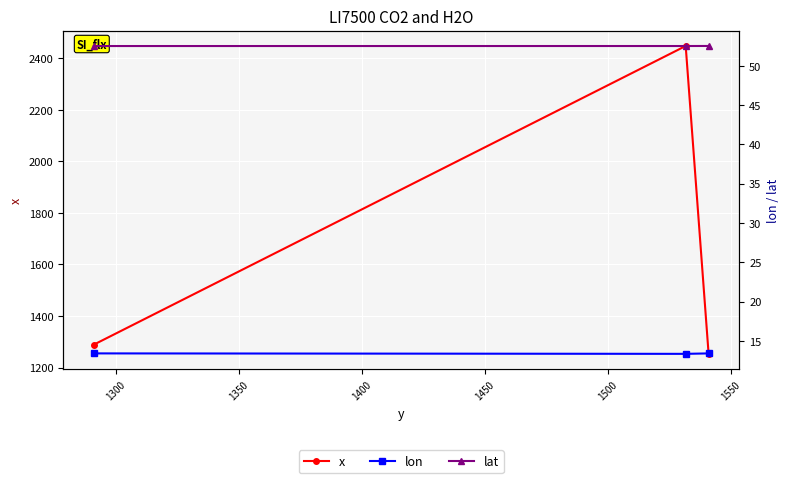

What is the difference between the maximum and minimum values in the lon series?

0.1